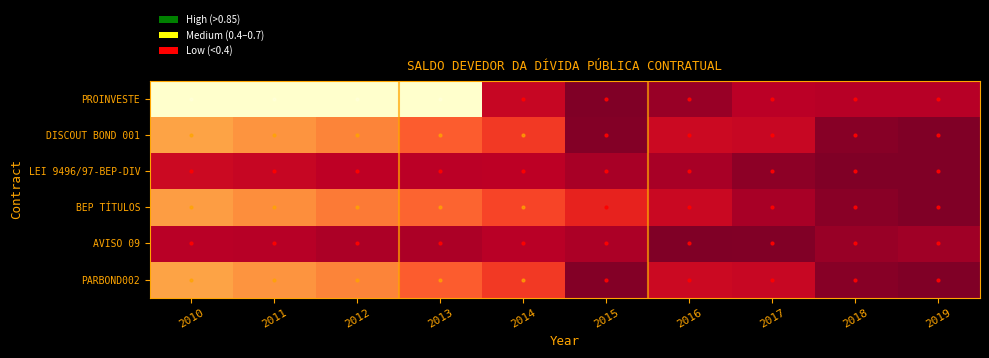

Reading right to left, list all the values displayed in this chart.

PROINVESTE: 2019=0.9	2018=0.9	2017=0.9	2016=0.9	2015=1.0	2014=0.8	2013=0.0	2012=0.0	2011=0.0	2010=0.0
DISCOUT BOND 001: 2019=1.0	2018=1.0	2017=0.8	2016=0.8	2015=1.0	2014=0.7	2013=0.6	2012=0.5	2011=0.5	2010=0.4
LEI 9496/97-BEP-DIV: 2019=1.0	2018=1.0	2017=1.0	2016=0.9	2015=0.9	2014=0.9	2013=0.9	2012=0.9	2011=0.8	2010=0.8
BEP TÍTULOS: 2019=1.0	2018=1.0	2017=0.9	2016=0.8	2015=0.7	2014=0.6	2013=0.6	2012=0.5	2011=0.5	2010=0.4
AVISO 09: 2019=0.9	2018=0.9	2017=1.0	2016=1.0	2015=0.9	2014=0.9	2013=0.9	2012=0.9	2011=0.9	2010=0.9
PARBOND002: 2019=1.0	2018=1.0	2017=0.8	2016=0.8	2015=1.0	2014=0.7	2013=0.6	2012=0.5	2011=0.5	2010=0.4